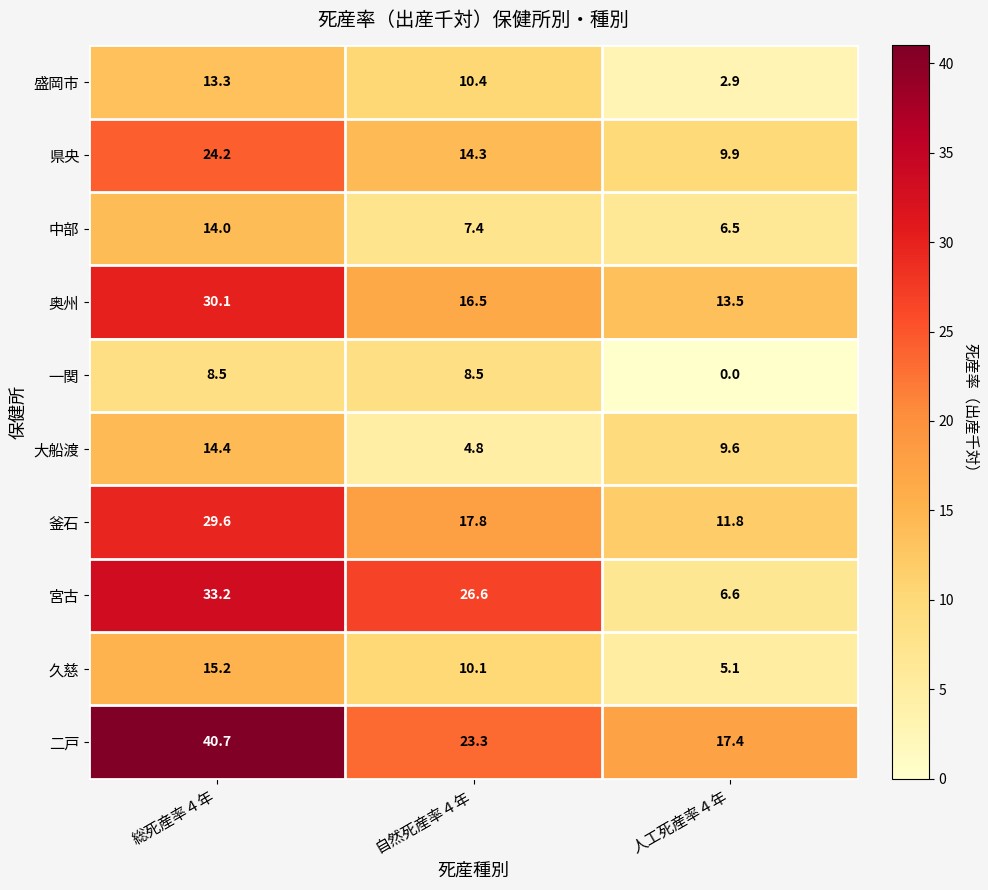

What is the greatest value displayed?

40.7